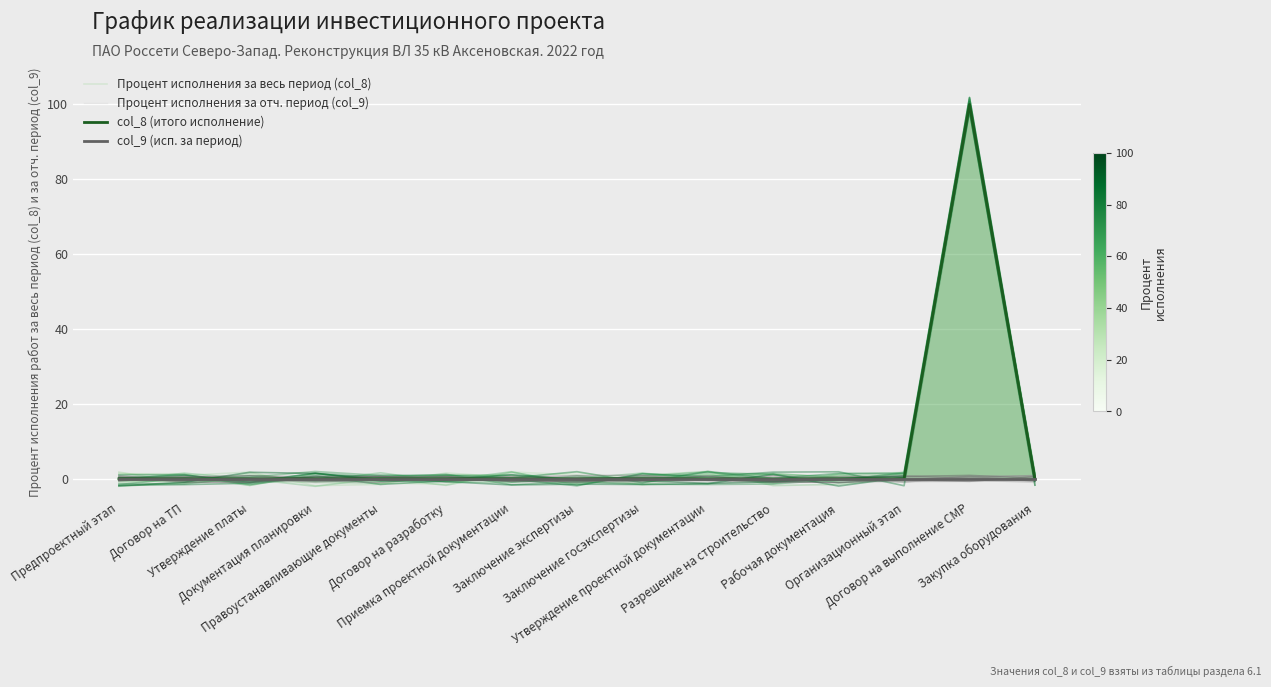

The Процент исполнения за весь период (col_8) series shows 0.7 at Договор на ТП. True or false?

False